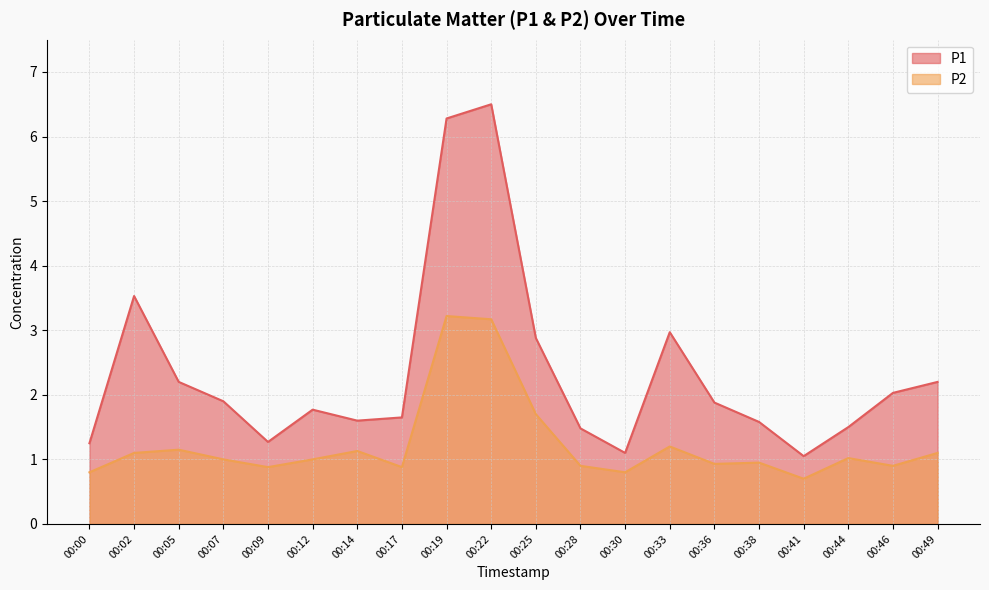

List the series in order of their peak value, lowest first.

P2, P1